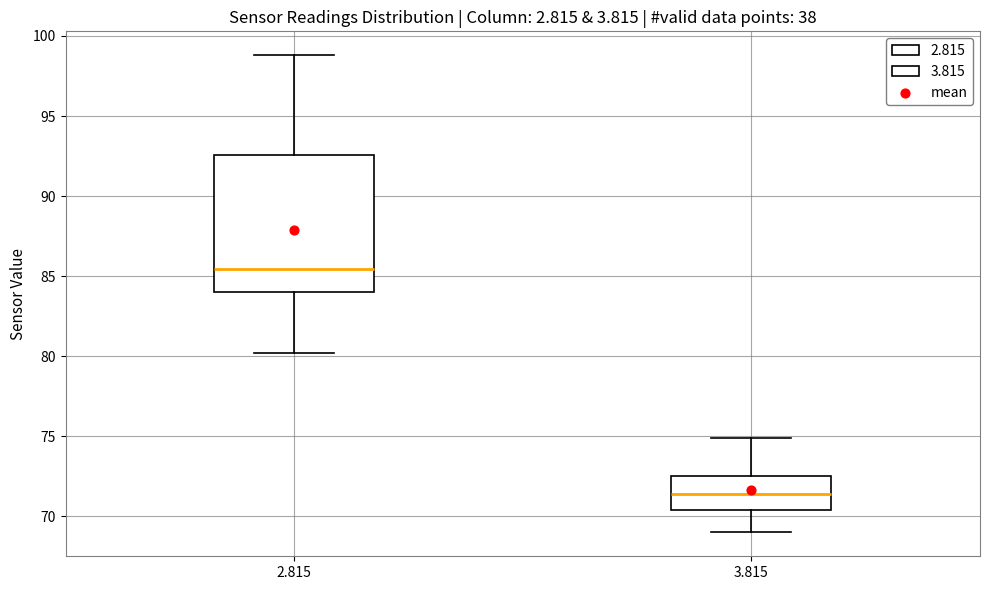

Reading left to right, read every box against the y-axis: the position of its median line, the range the box covers, and the ends of its whiskers. The values are not printed on the chart, so give them approximately, as read against the axis.

2.815: median 85.5, box 84.0 to 92.5, whiskers 80.0 to 99.0
3.815: median 71.5, box 70.5 to 72.5, whiskers 69.0 to 75.0